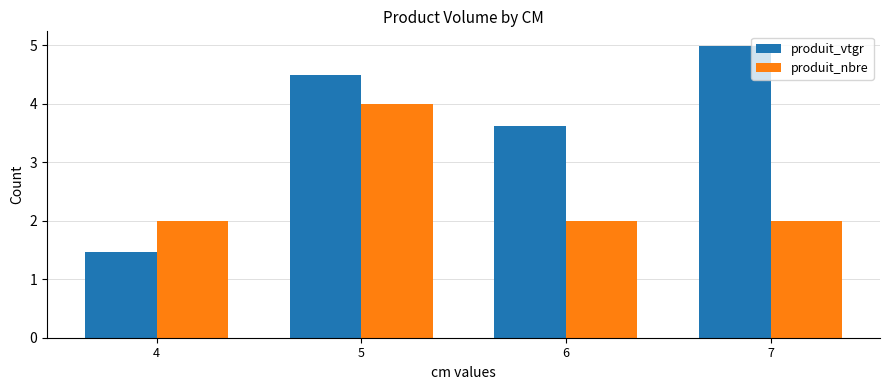

What is the difference between the produit_vtgr values at 5 and 6?

0.9